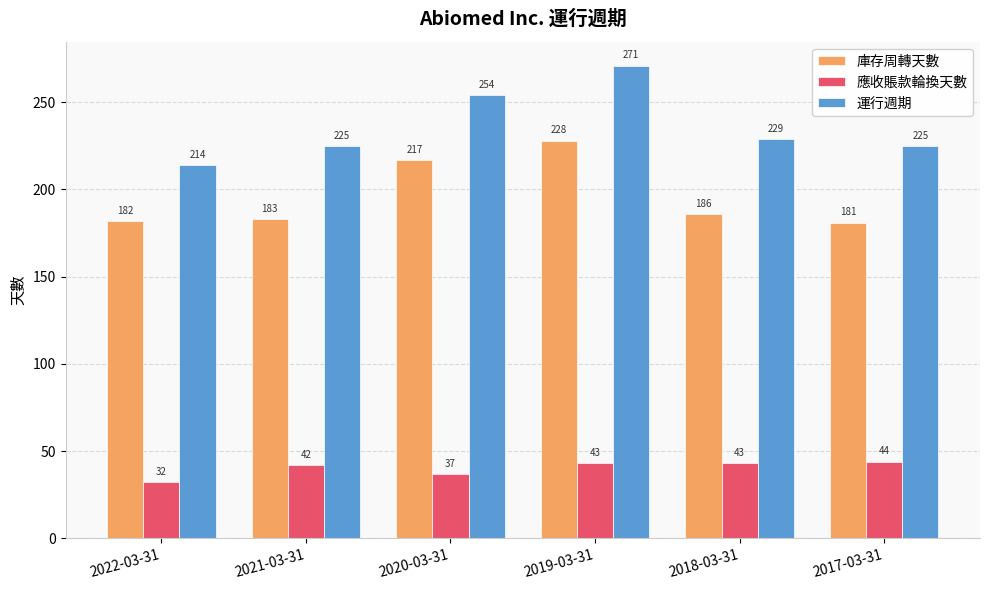

Which series has the largest total across all categories?

運行週期